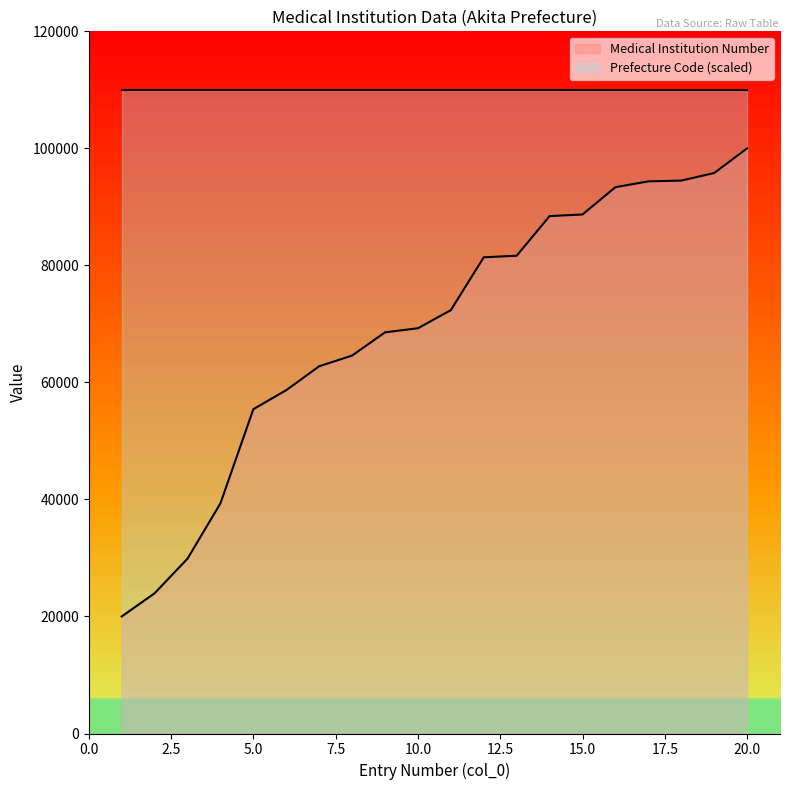

What is the change in value from 5 to 13?

+26227.8